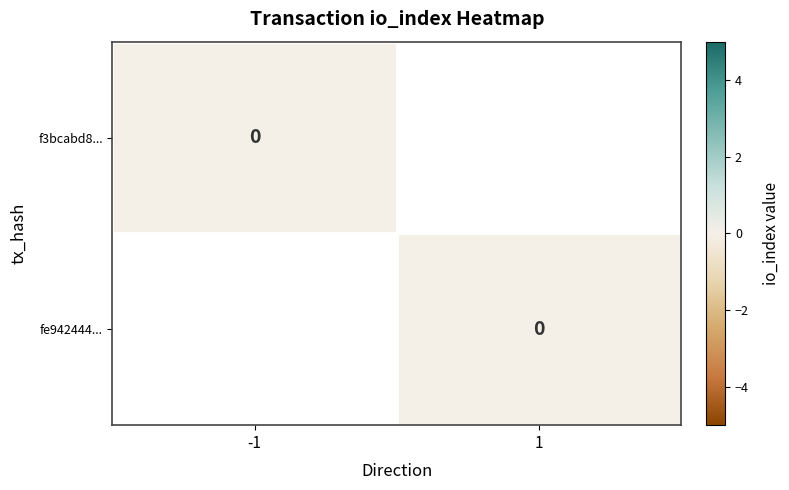

Which series has the largest total across all categories?

f3bcabd8...